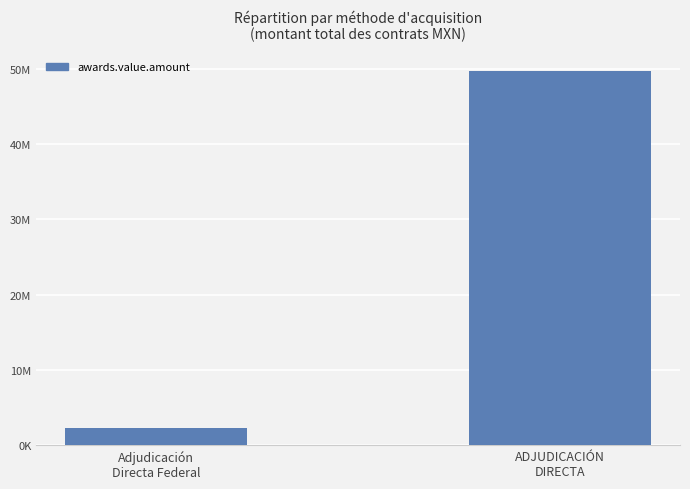

Reading right to left, list all the values displayed in this chart.

49723266.7	2280232.6